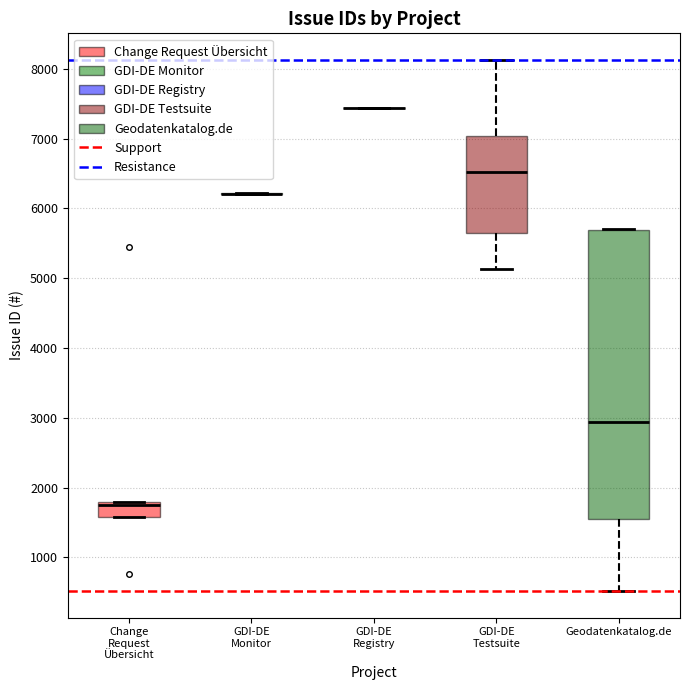

Reading left to right, transcribe this box plot: for each box, give where its median line is, the range the box spans, and where its two whiskers end, as read against the y-axis. The values are not printed on the chart, so give them approximately, as read against the axis.

Change Request Übersicht: median 1700, box 1600 to 1800, whiskers 1600 to 1800
GDI-DE Monitor: box collapsed to a line at 6200, whiskers 6200 to 6200
GDI-DE Registry: box collapsed to a line at 7400, whiskers 7400 to 7400
GDI-DE Testsuite: median 6500, box 5600 to 7000, whiskers 5100 to 8100
Geodatenkatalog.de: median 2900, box 1600 to 5700, whiskers 500 to 5700